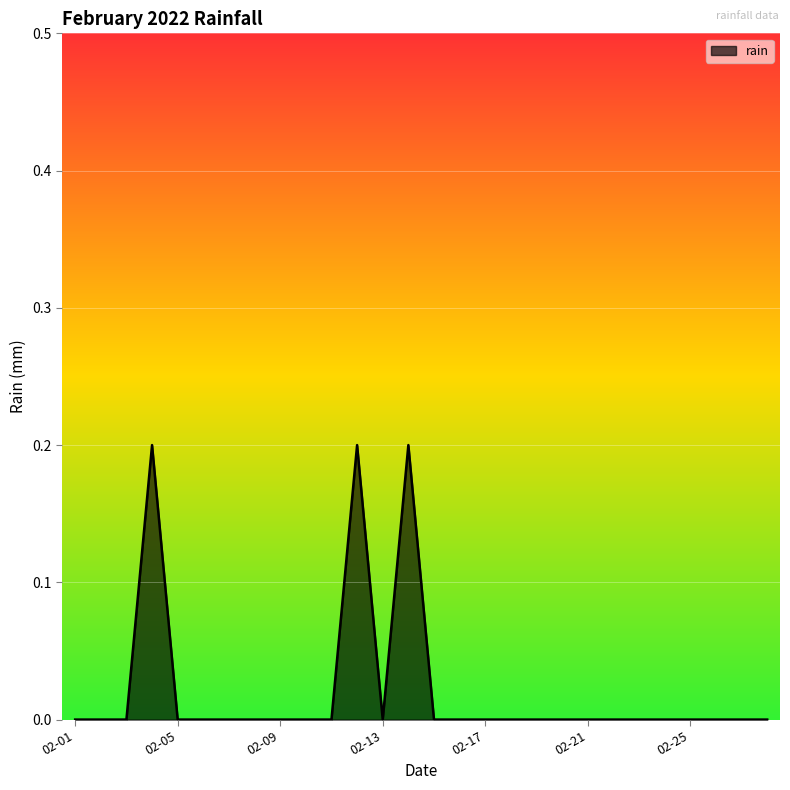

How many lines are shown in the chart?

1